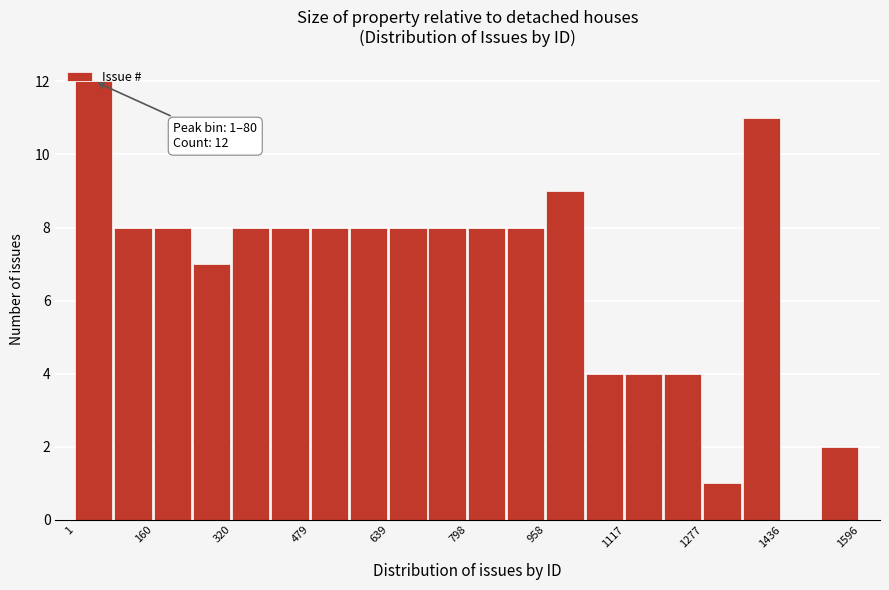

Around what value on the x-axis is the tallest bar? Give the approximate position of its centre, as read against the axis.

40